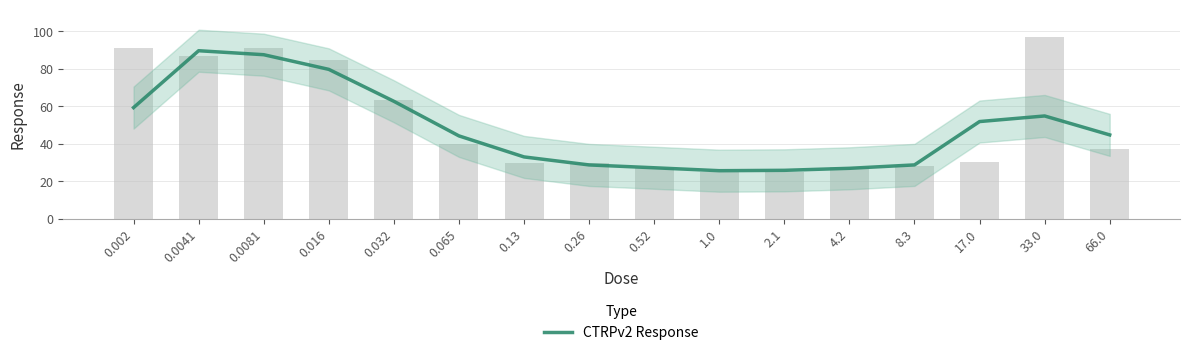

Rank the categories by value from lowest to highest.

1.0, 2.1, 4.2, 0.52, 0.26, 8.3, 0.13, 0.065, 66.0, 17.0, 33.0, 0.002, 0.032, 0.016, 0.0081, 0.0041